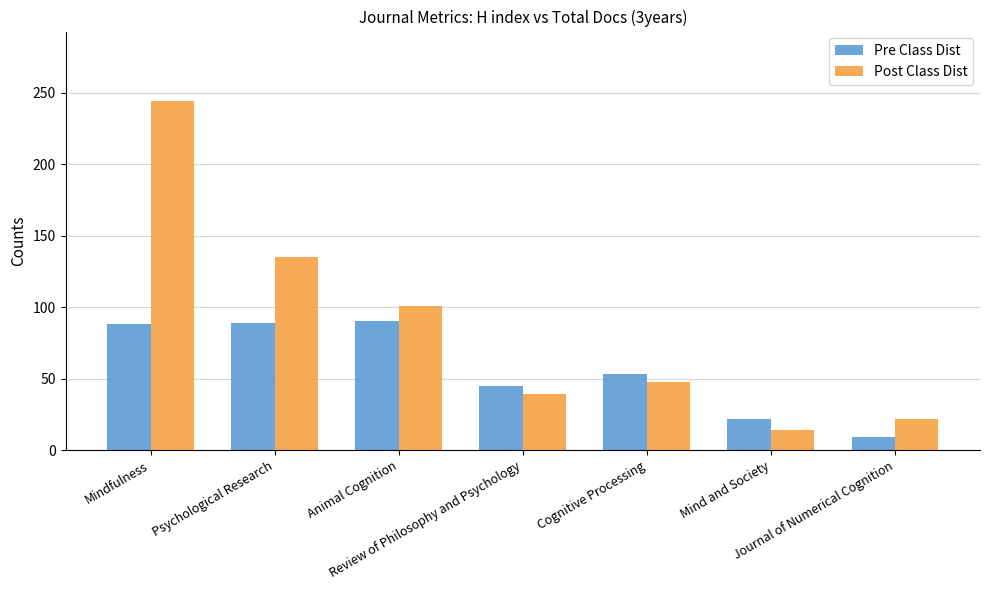

How many data points in Pre Class Dist are less than 53?

3